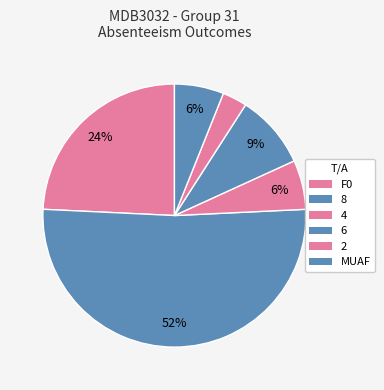

Which has a higher value, 2 or F0?

F0